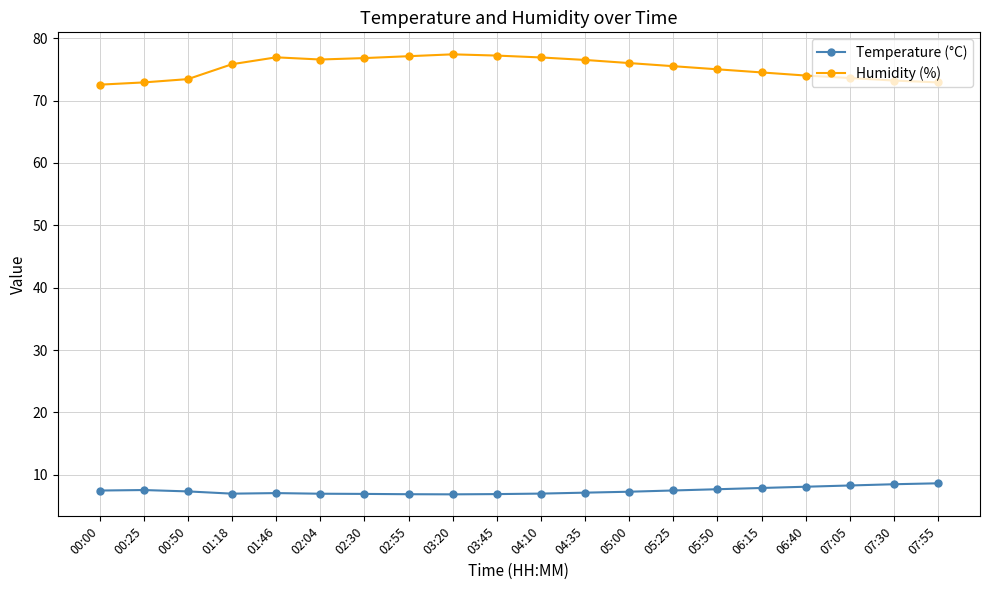

Rank the series at 02:04 from highest to lowest value.

Humidity (%), Temperature (°C)